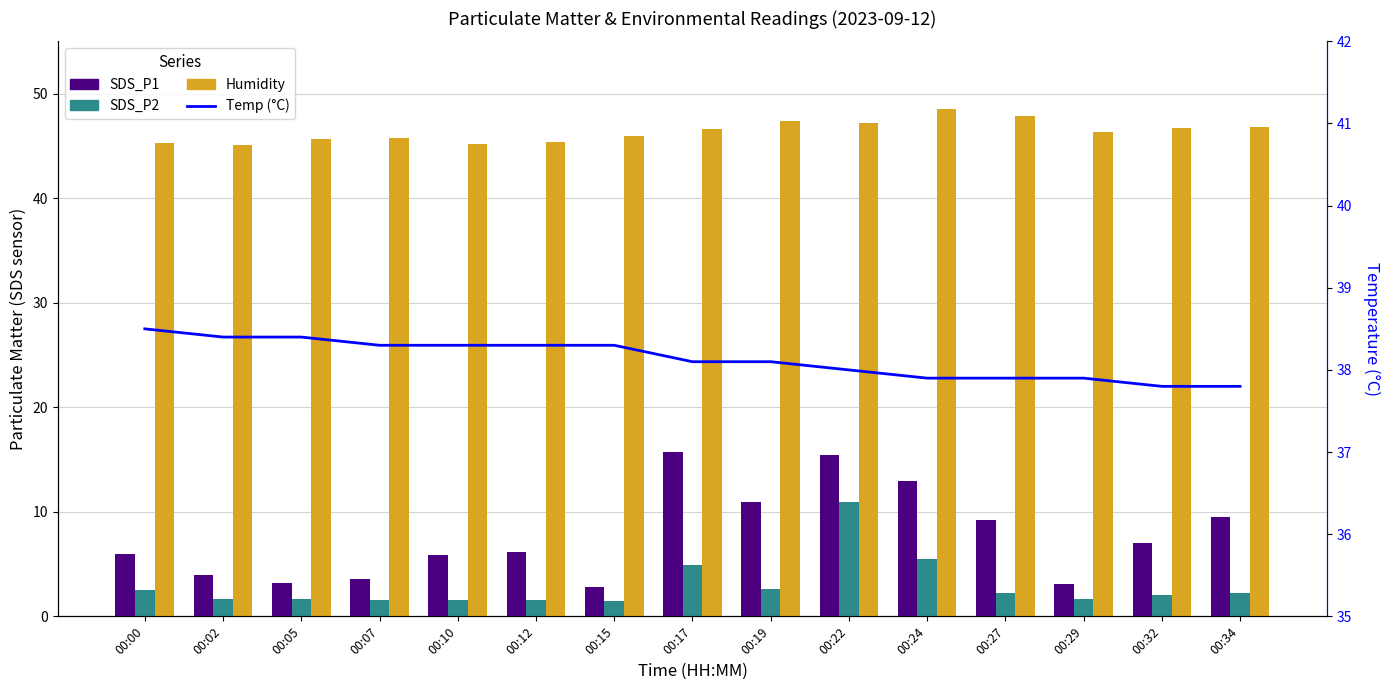

At which category is the sum across all series the highest?

00:22